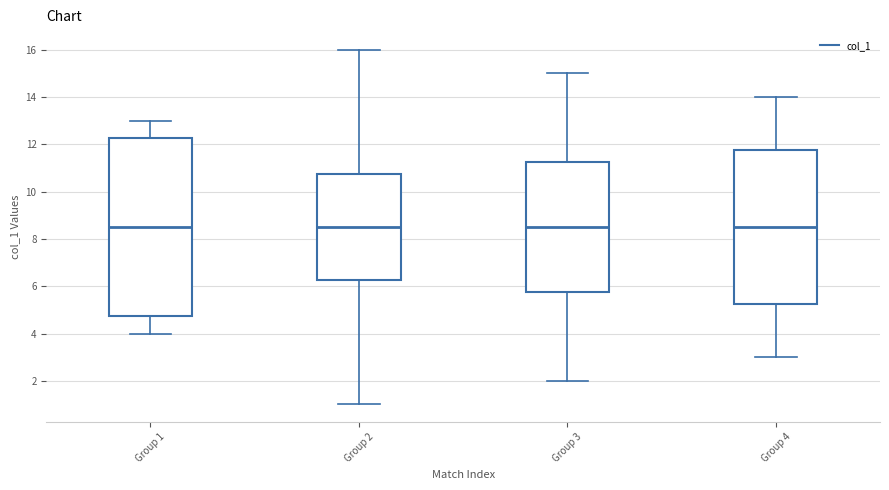

Reading left to right, read every box against the y-axis: the position of its median line, the range the box covers, and the ends of its whiskers. The values are not printed on the chart, so give them approximately, as read against the axis.

Group 1: median 8.6, box 4.8 to 12.2, whiskers 4.0 to 13.0
Group 2: median 8.6, box 6.2 to 10.8, whiskers 1.0 to 16.0
Group 3: median 8.6, box 5.8 to 11.2, whiskers 2.0 to 15.0
Group 4: median 8.6, box 5.2 to 11.8, whiskers 3.0 to 14.0